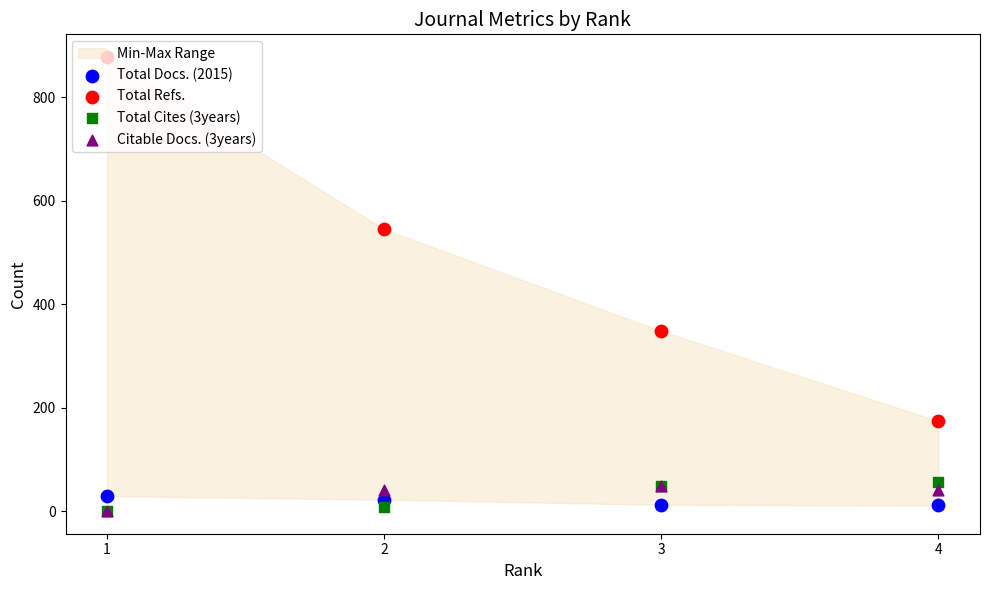

Is the value of Total Cites (3years) at 4 greater than the value of Total Refs. at 3?

No